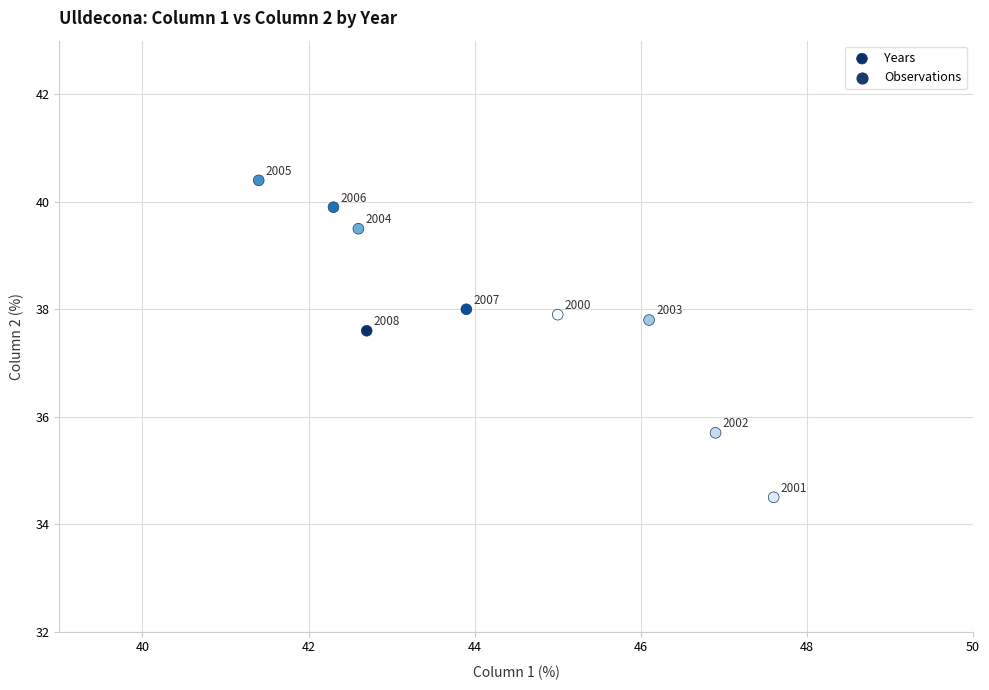

What is the average Y value?

37.9